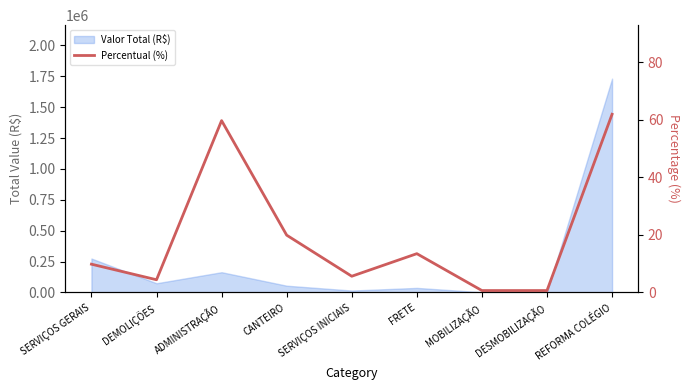

How many lines are shown in the chart?

1